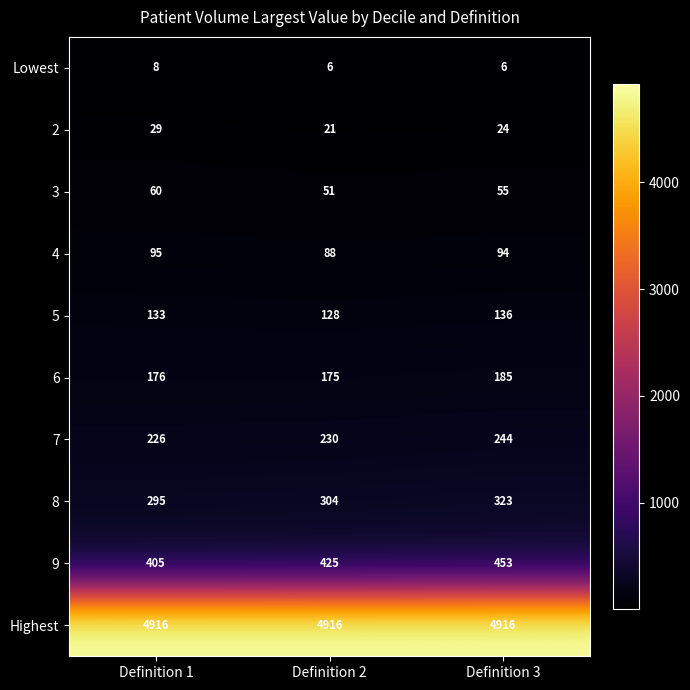

How many series are shown in this chart?

10